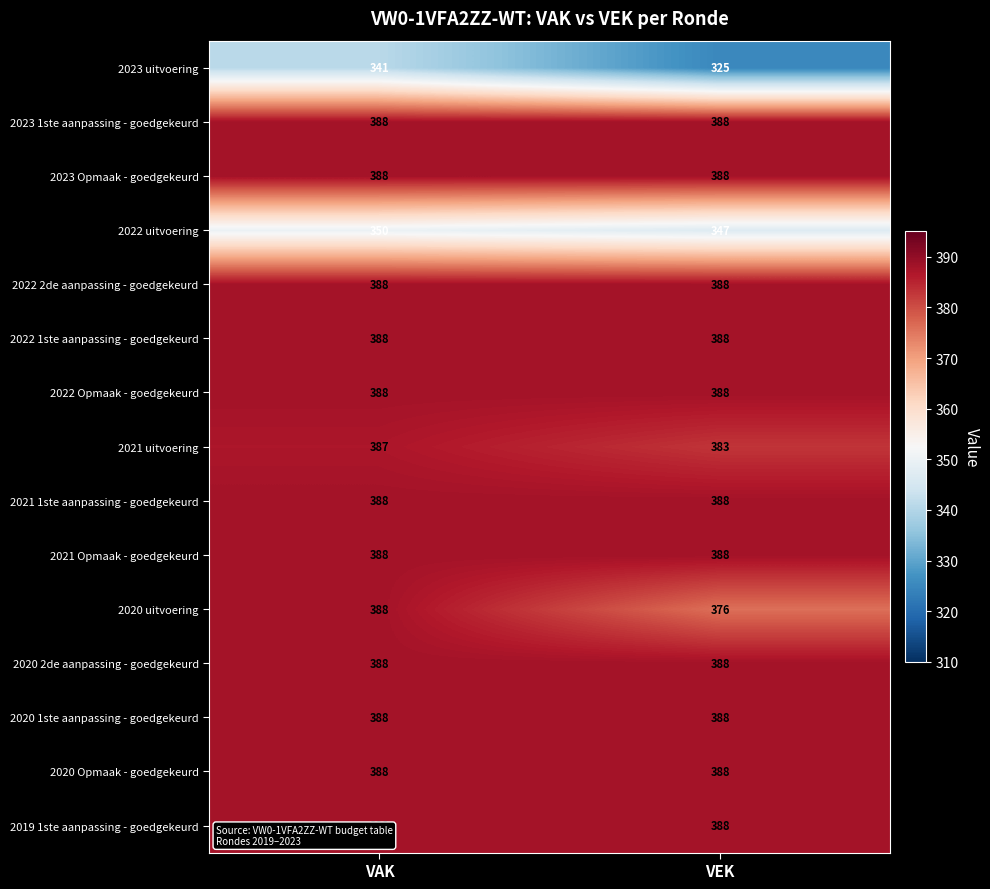

What is the approximate value of 2022 2de aanpassing - goedgekeurd at VEK?

388